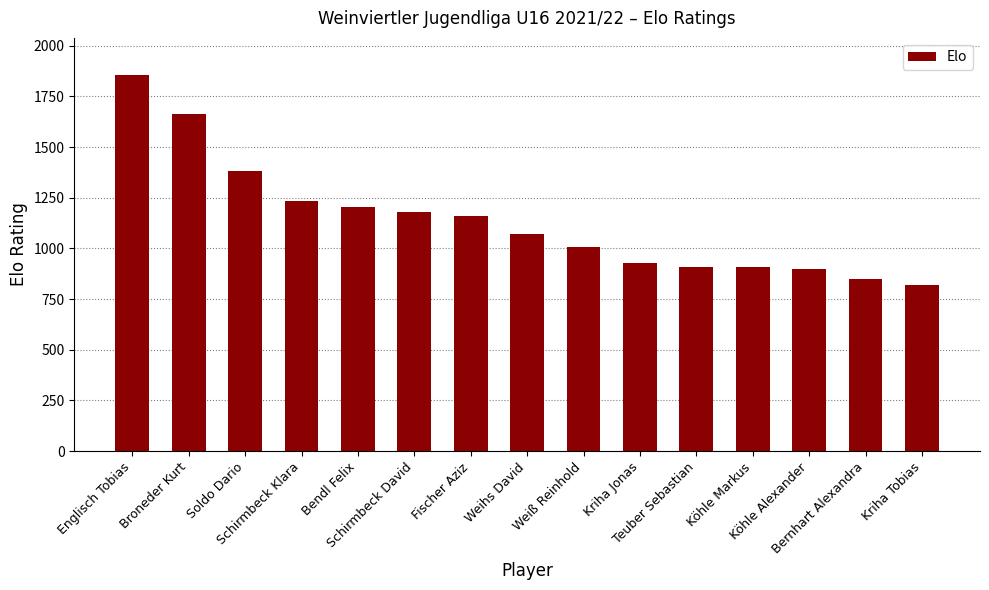

What is the value of the 2nd bar from the left?

1664